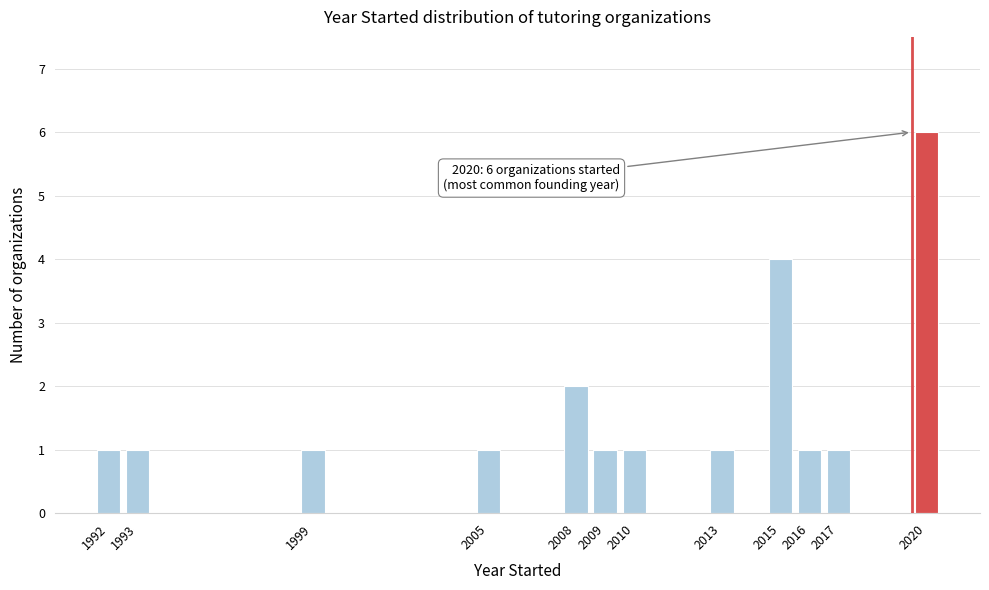

Reading right to left, extract all data points from this chart.

6	1	1	4	1	1	1	2	1	1	1	1